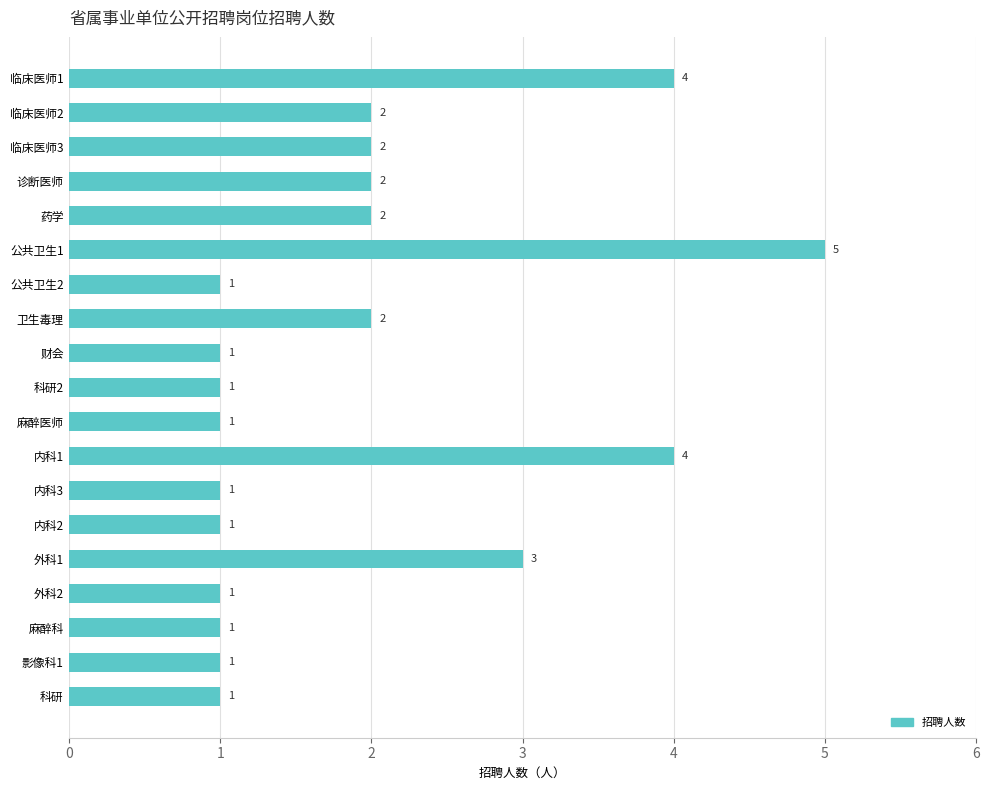

What is the difference between the maximum and minimum values?

4